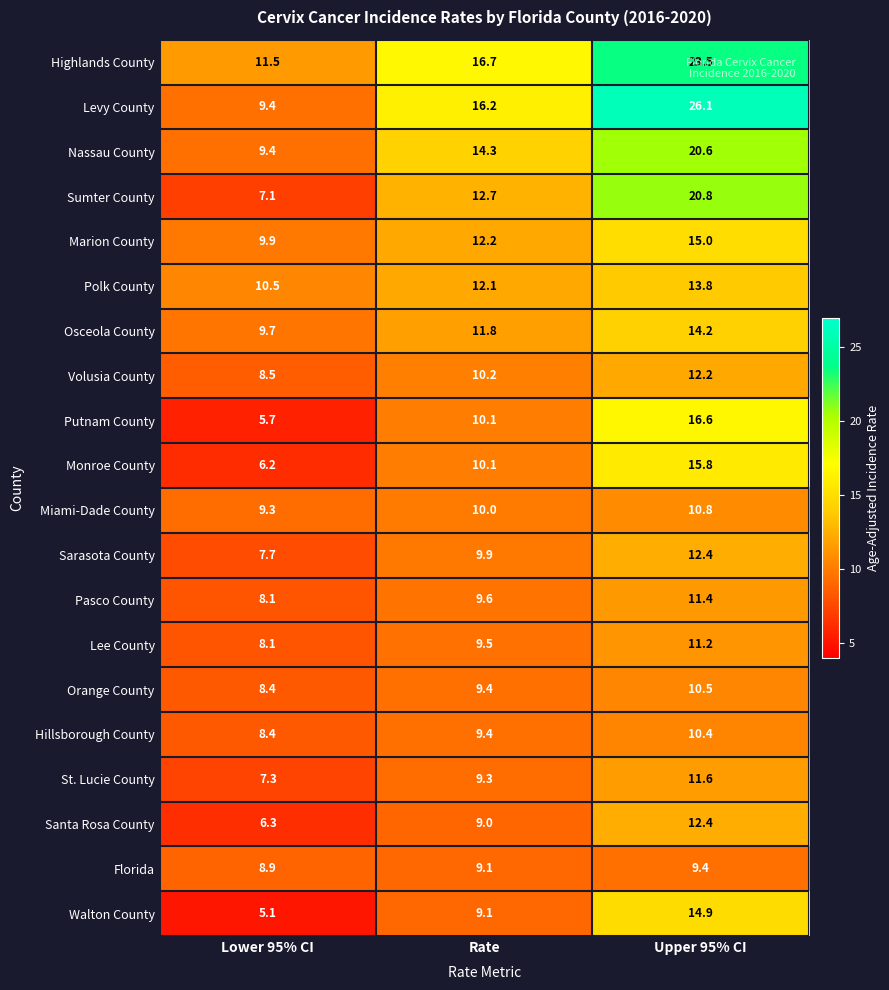

What is the average value of the Marion County series?

12.4